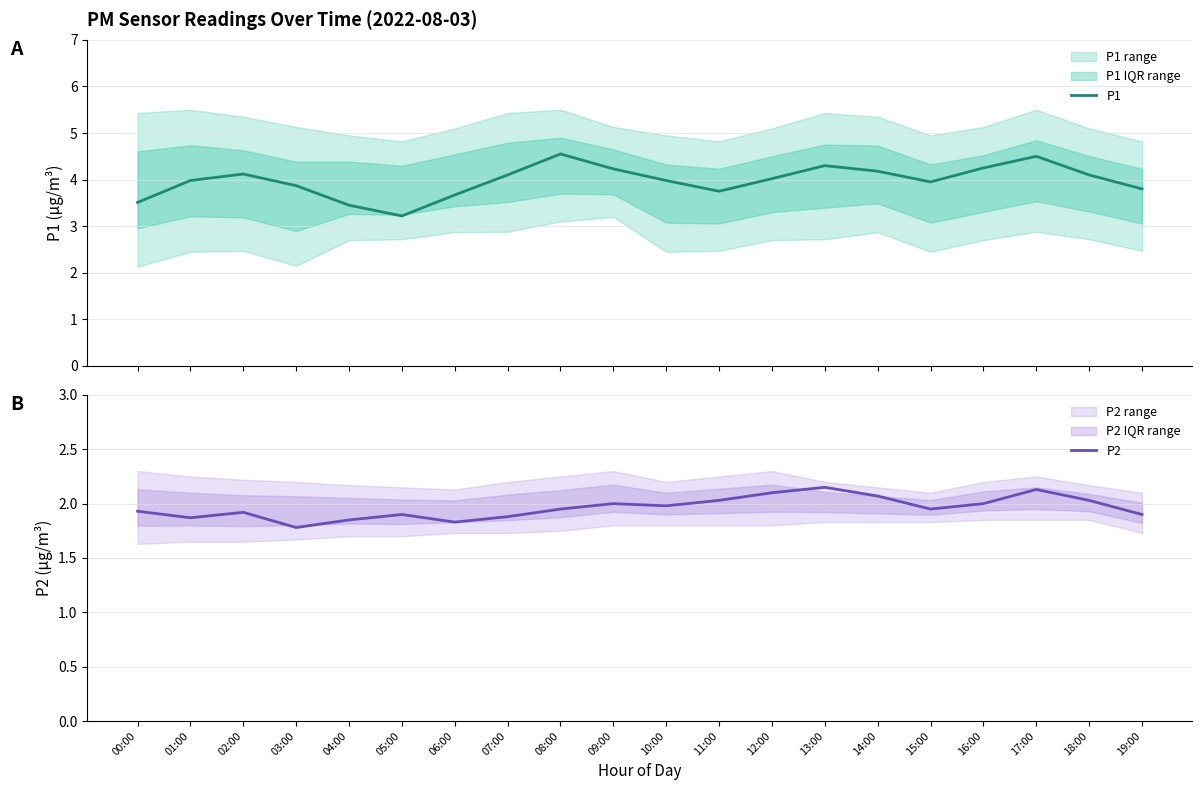

List the series in order of their overall mean, lowest first.

P2, P1